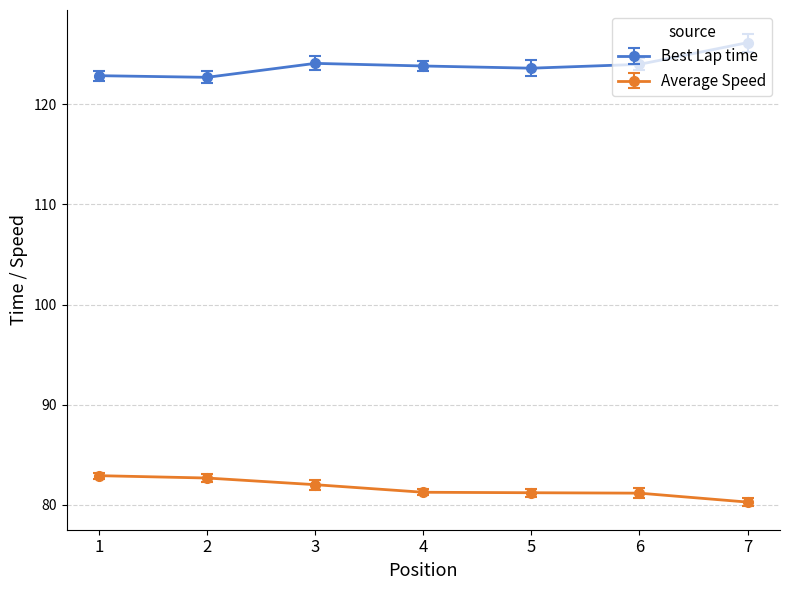

Which category has the lowest value across all series?

7